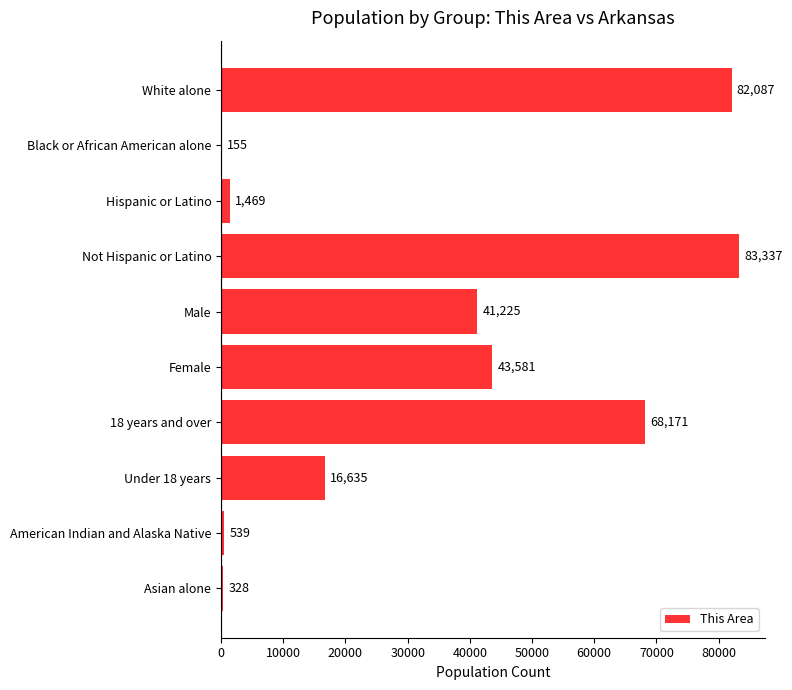

The value at Asian alone is 328. True or false?

True